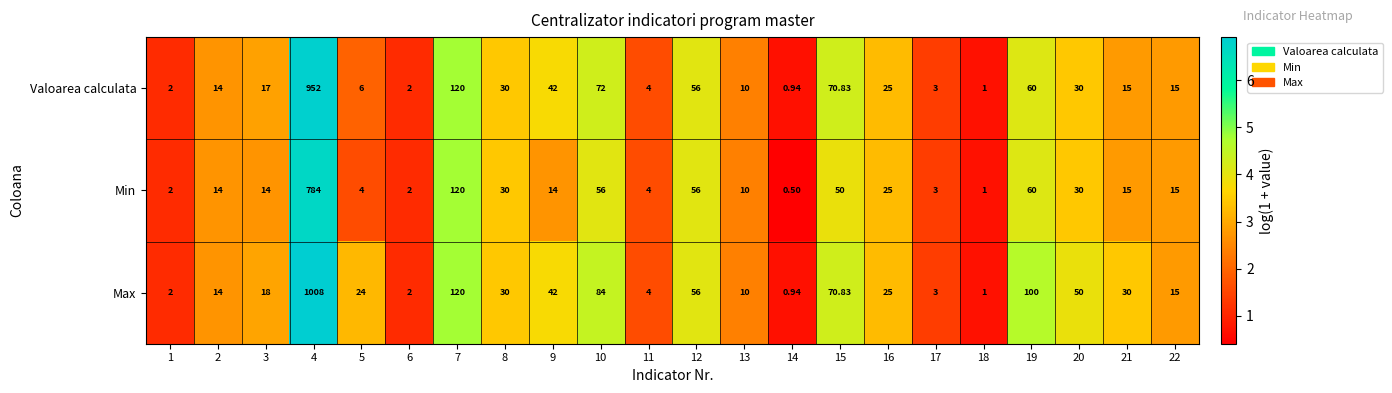

Which series has the largest total across all categories?

Max